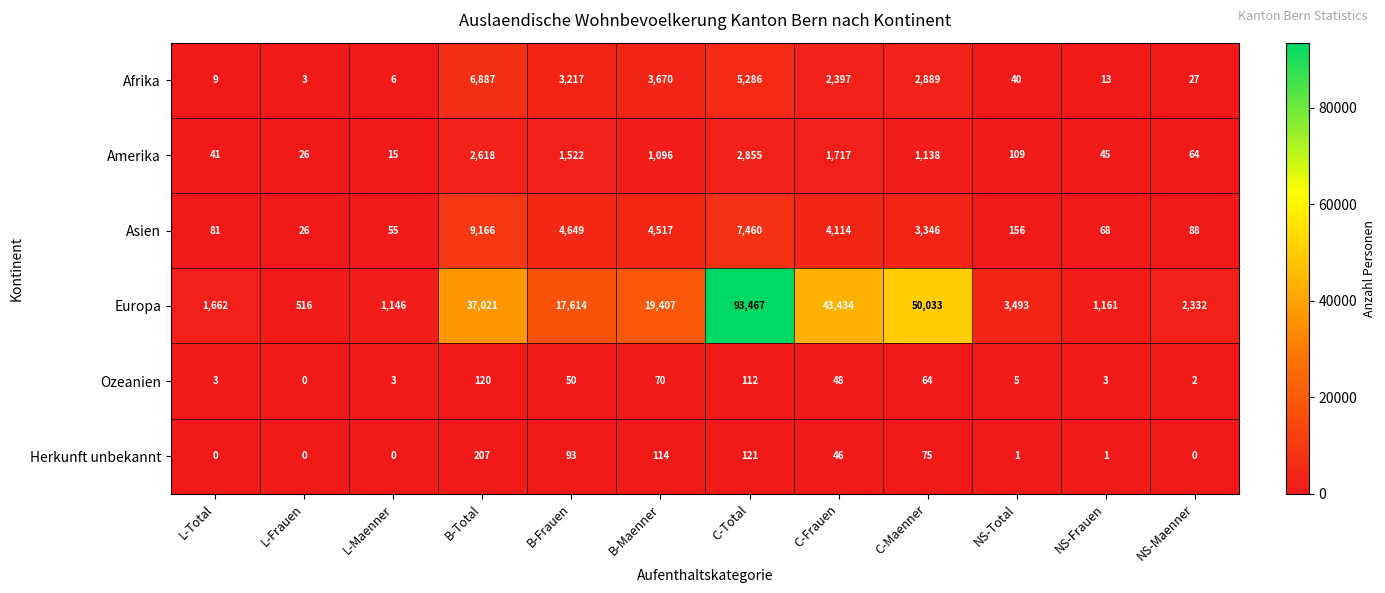

The value of Herkunft unbekannt at B-Total is 207. True or false?

True